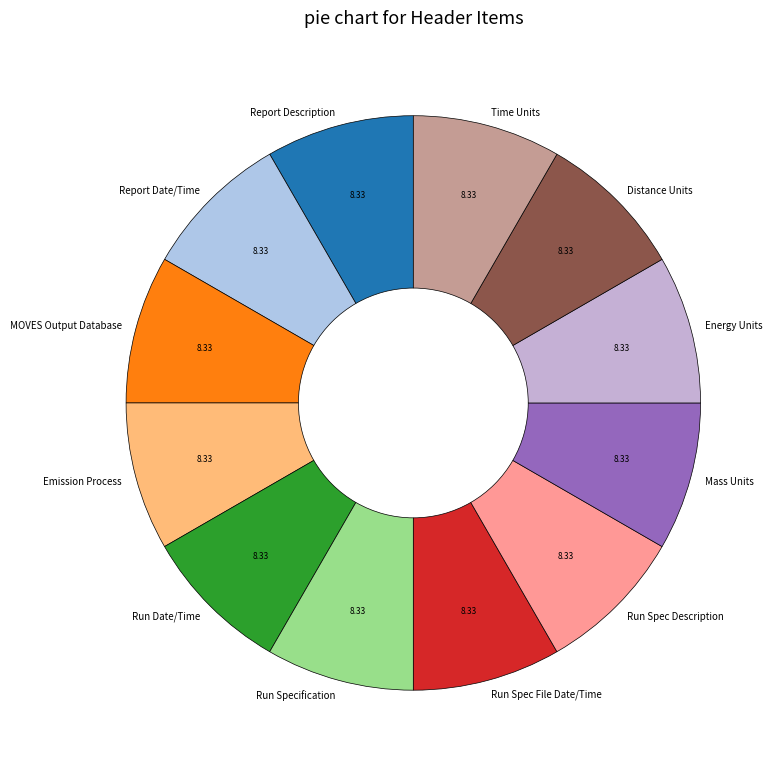

How many segments does this pie chart have?

12